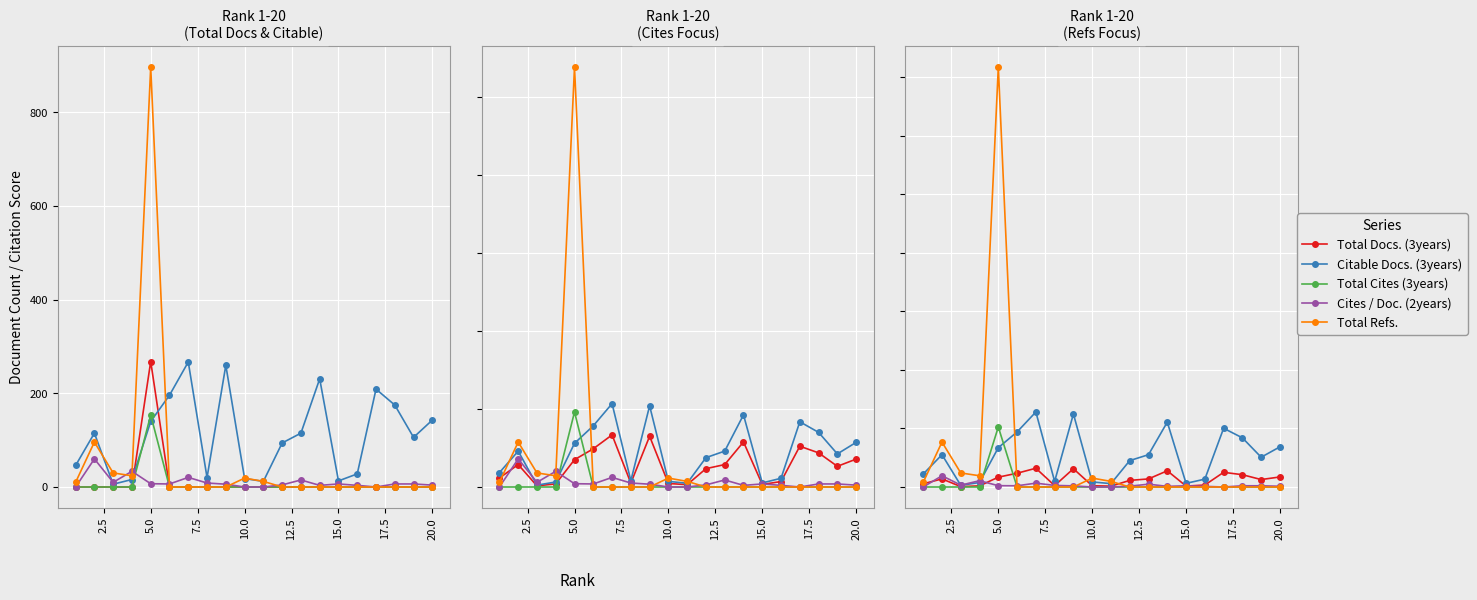

True or false: Citable Docs. (3years) has more than 1 interior local peaks.

True